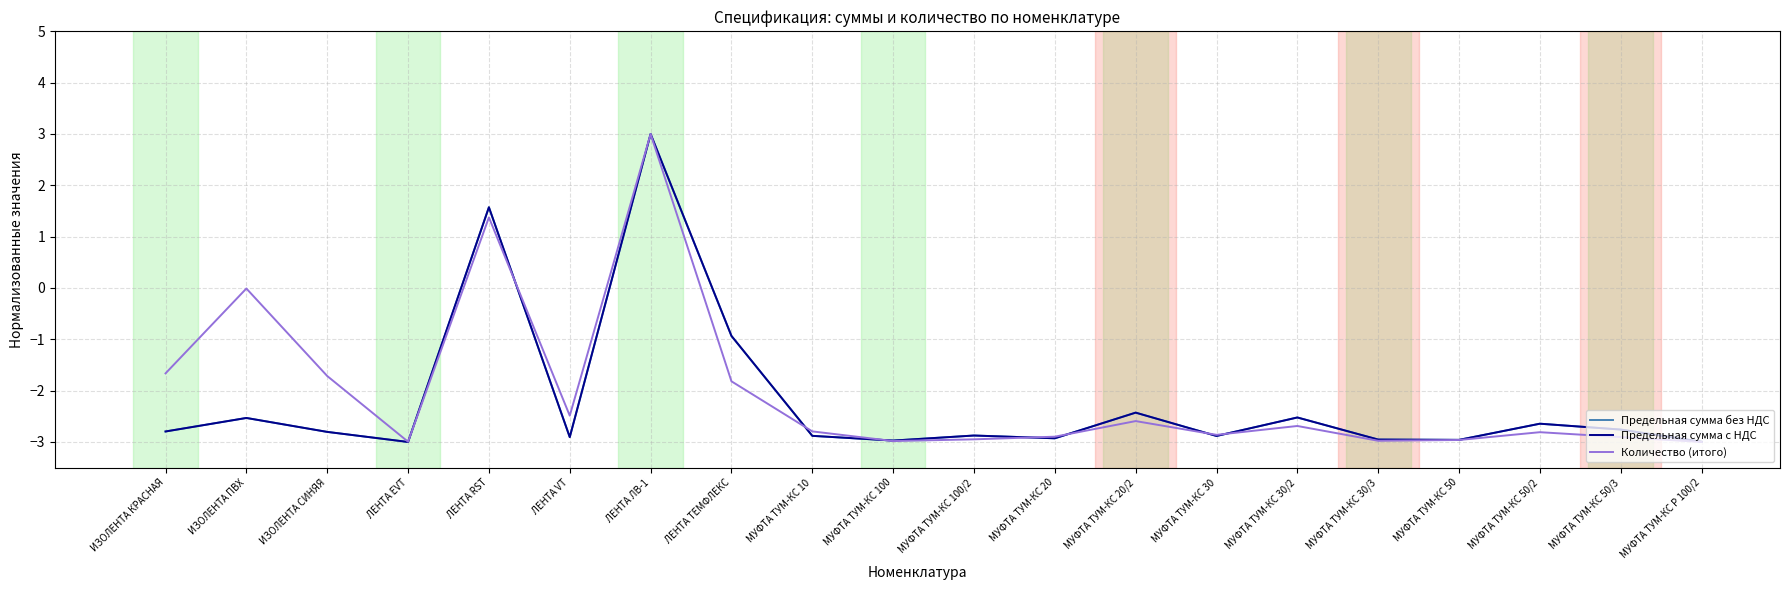

True or false: Предельная сумма с НДС has a value of -3.0 at МУФТА ТУМ-КС 30/3.

True